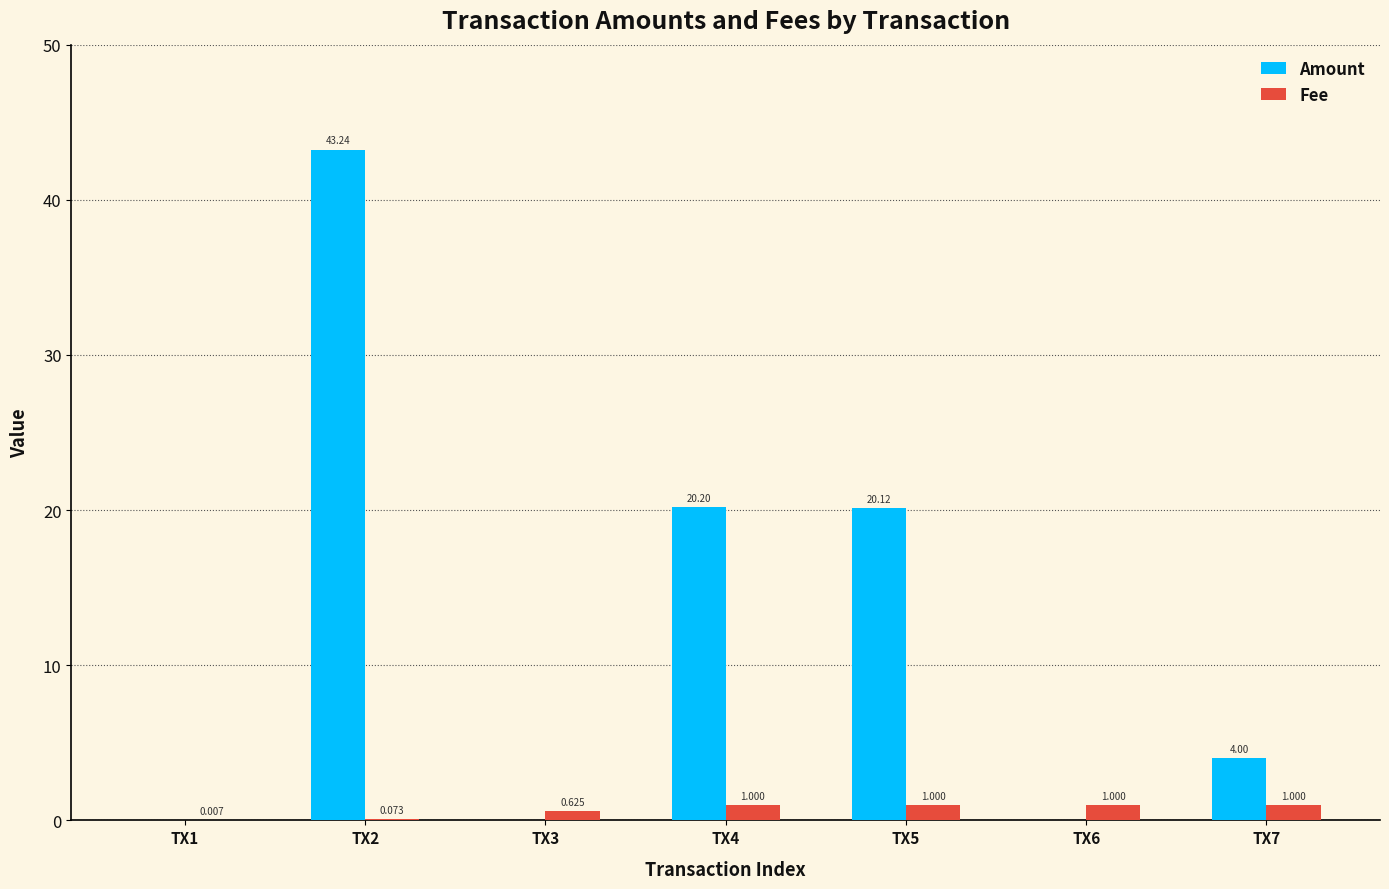

Between TX4 and TX6, which series saw the biggest shift?

Amount